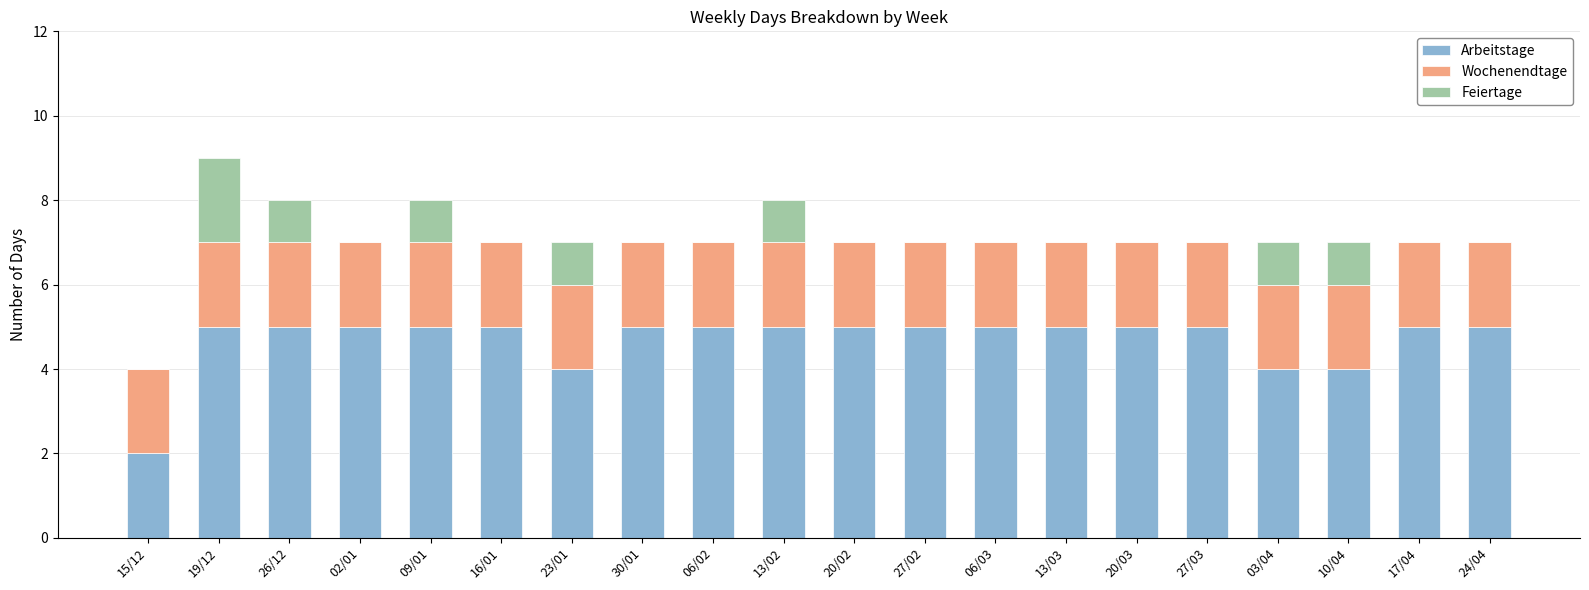

The Arbeitstage series shows 3 at 19/12. True or false?

False